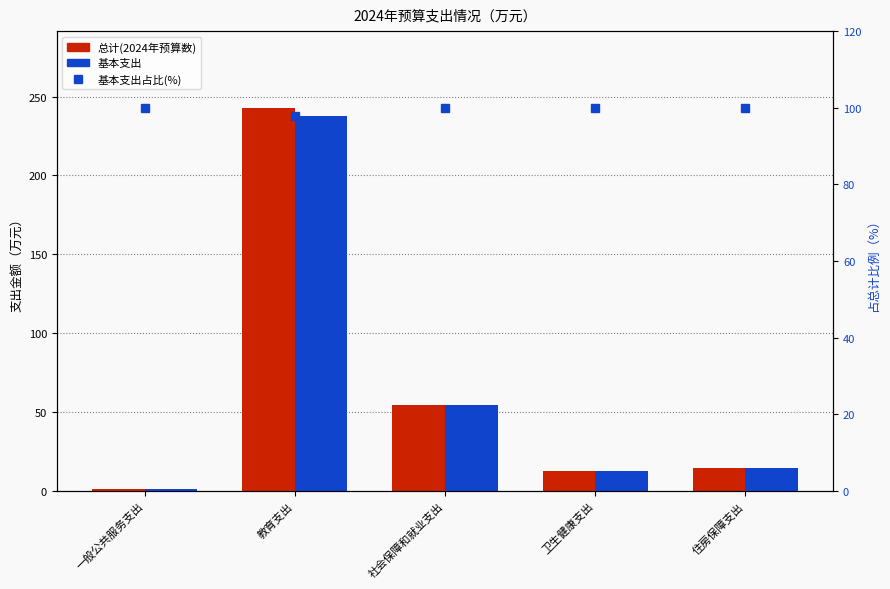

Reading left to right, what are all the values shown in this chart?

总计(2024年预算数): 一般公共服务支出=1.2	教育支出=242.9	社会保障和就业支出=54.8	卫生健康支出=12.7	住房保障支出=14.8
基本支出: 一般公共服务支出=1.2	教育支出=237.9	社会保障和就业支出=54.8	卫生健康支出=12.7	住房保障支出=14.8
基本支出占比(%): 一般公共服务支出=100.0	教育支出=97.9	社会保障和就业支出=100.0	卫生健康支出=100.0	住房保障支出=100.0